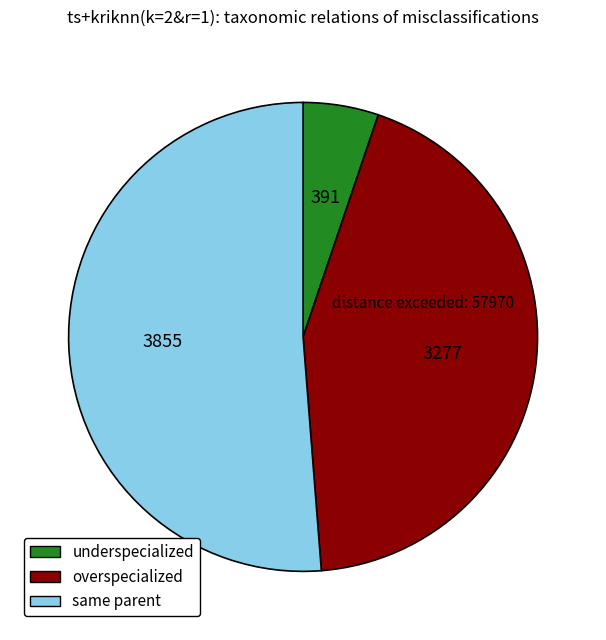

Rank the categories by value from highest to lowest.

same parent, overspecialized, underspecialized